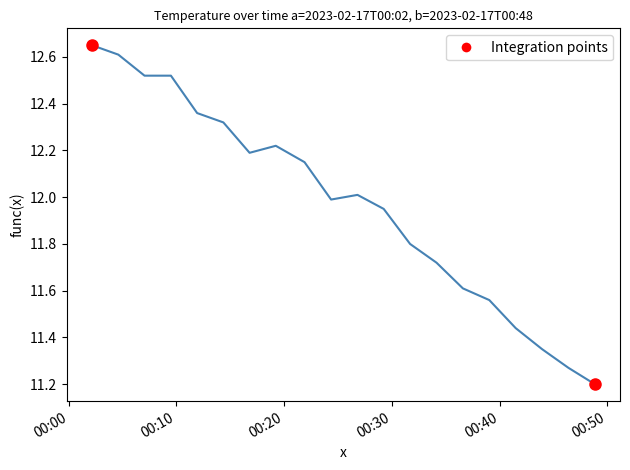

What is the smallest value displayed?

11.2